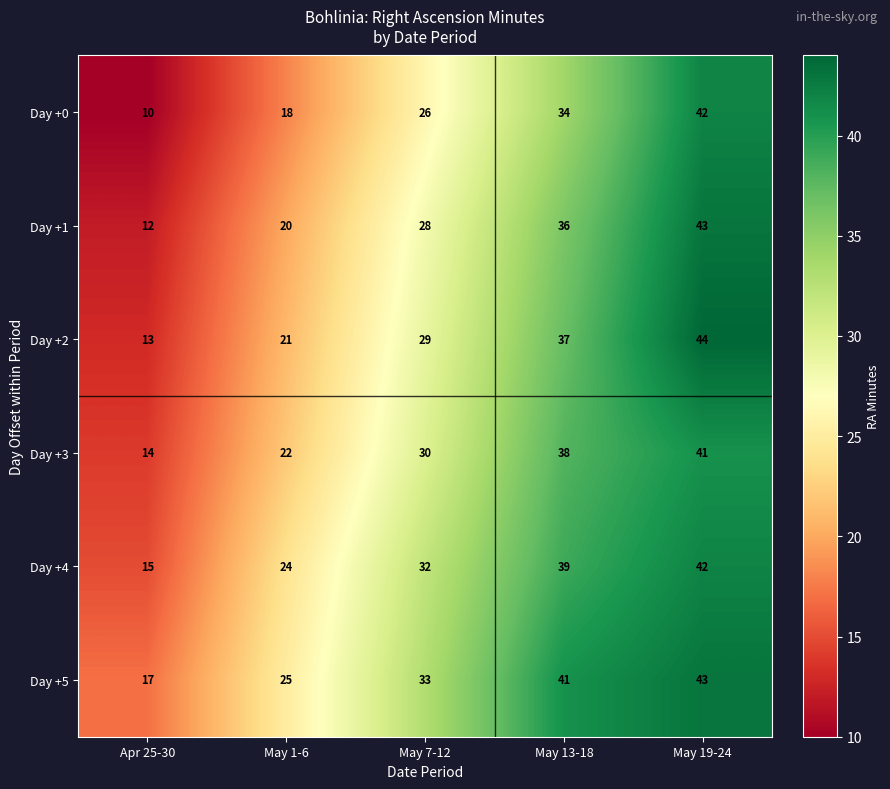

Which label corresponds to the largest value in the chart?

May 19-24